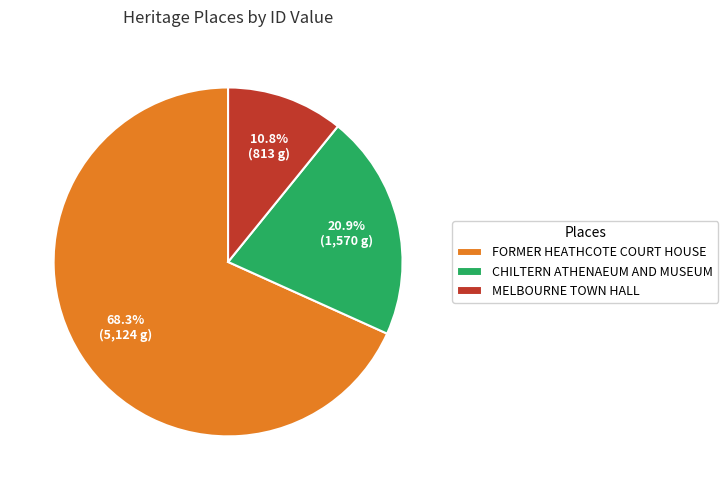

True or false: CHILTERN ATHENAEUM AND MUSEUM accounts for 21% of the total.

True